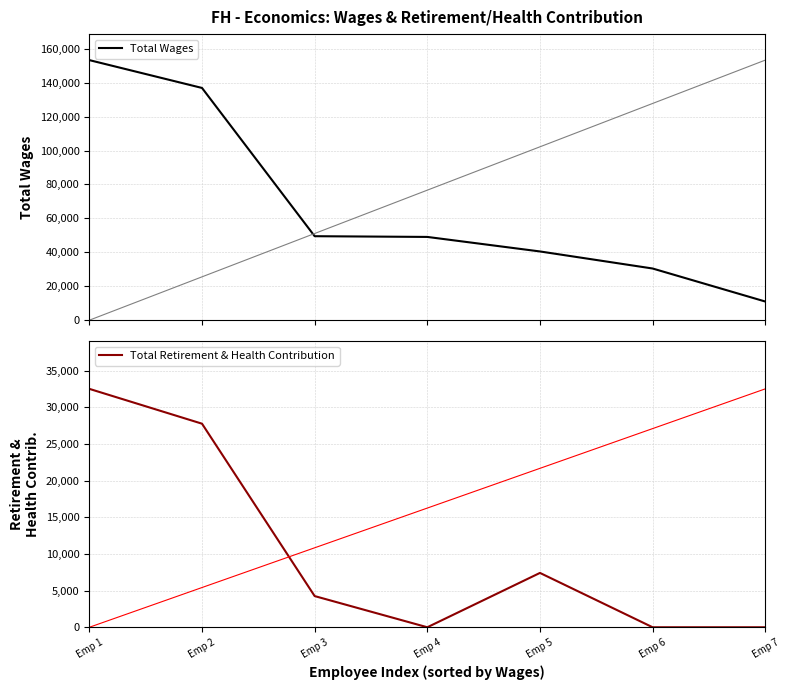

In Total Retirement & Health Contribution, how many points are higher than both neighbors (excluding endpoints)?

1